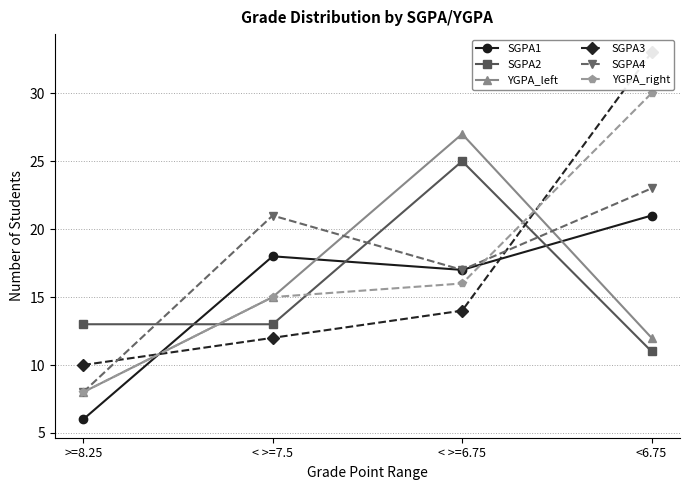

In SGPA4, how many points are higher than both neighbors (excluding endpoints)?

1